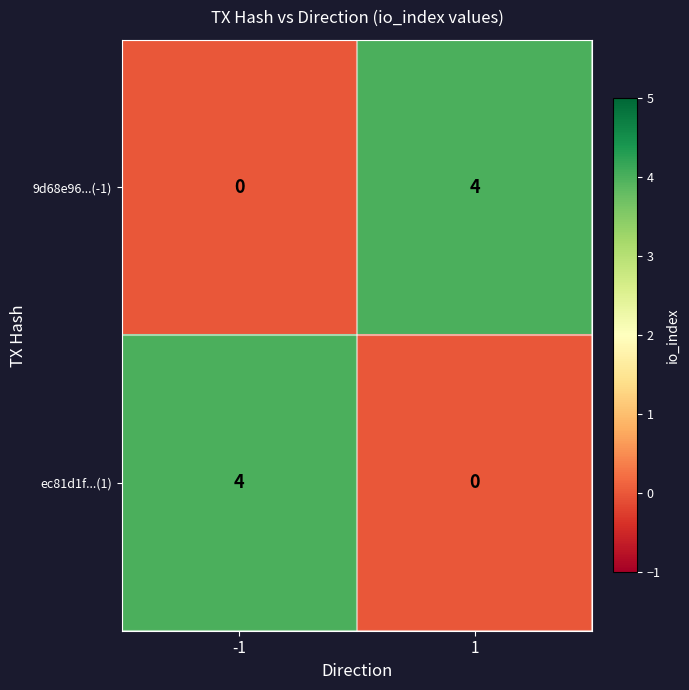

True or false: 9d68e96...(-1) has a value of 2 at 1.

False